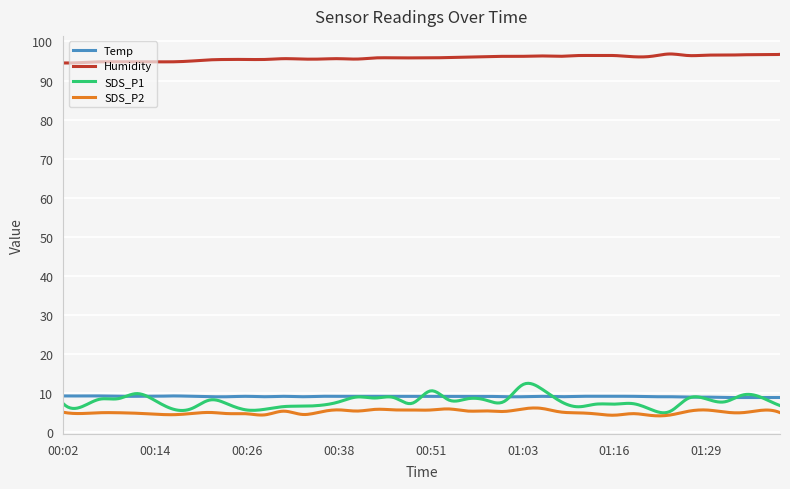

Which series has the largest total across all categories?

Humidity